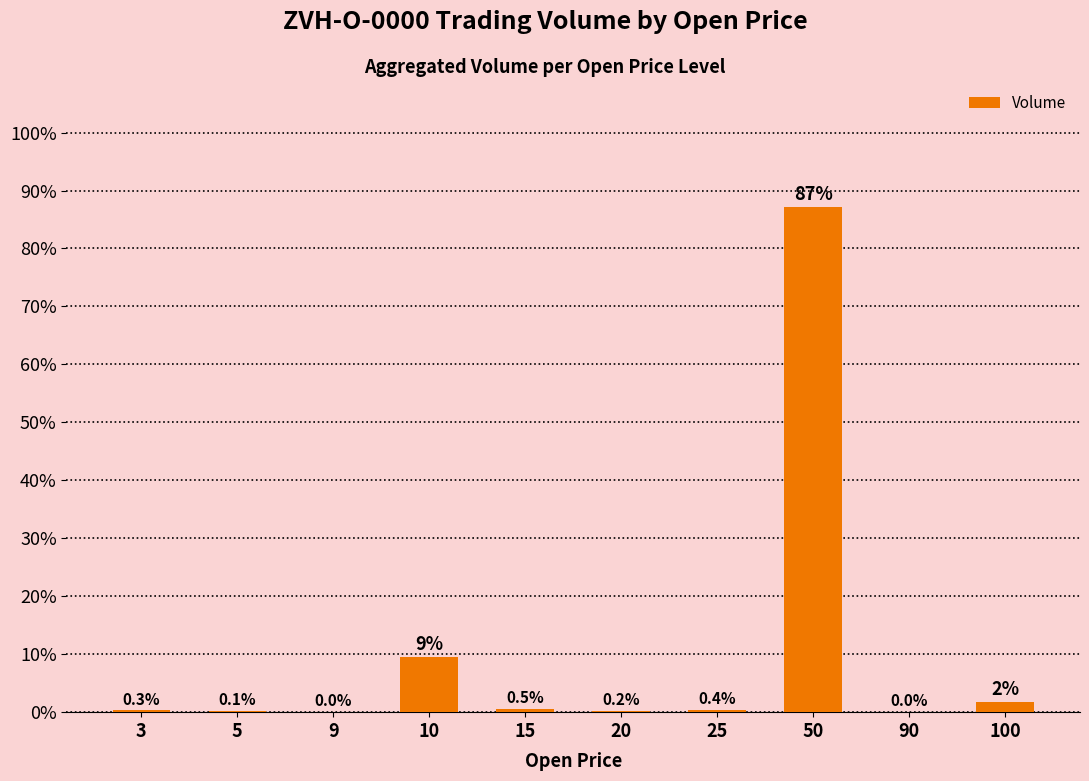

At which category does the chart reach its peak across all series?

50